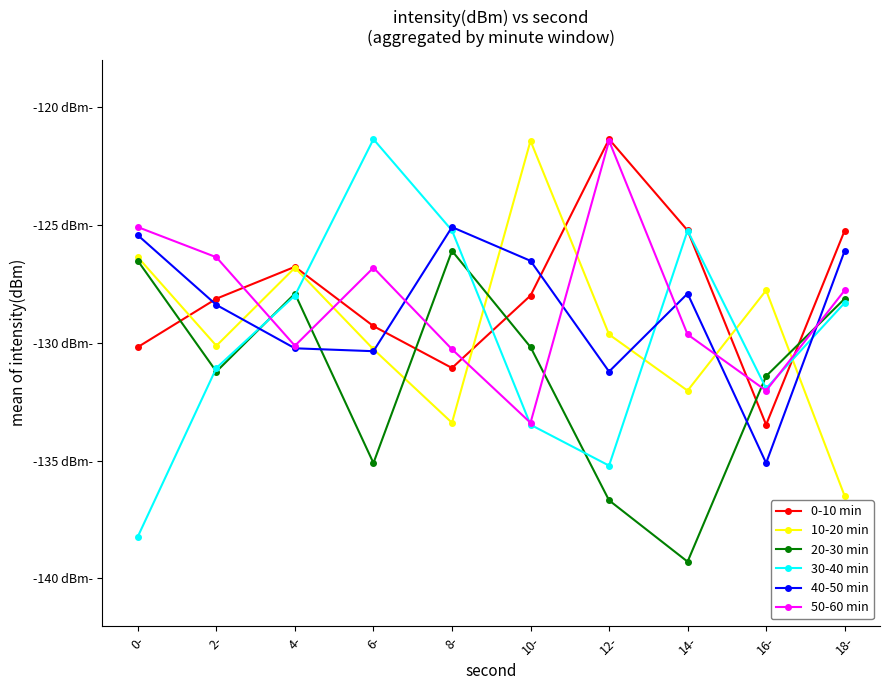

List the series in order of their peak value, highest first.

0-10 min, 30-40 min, 10-20 min, 50-60 min, 40-50 min, 20-30 min